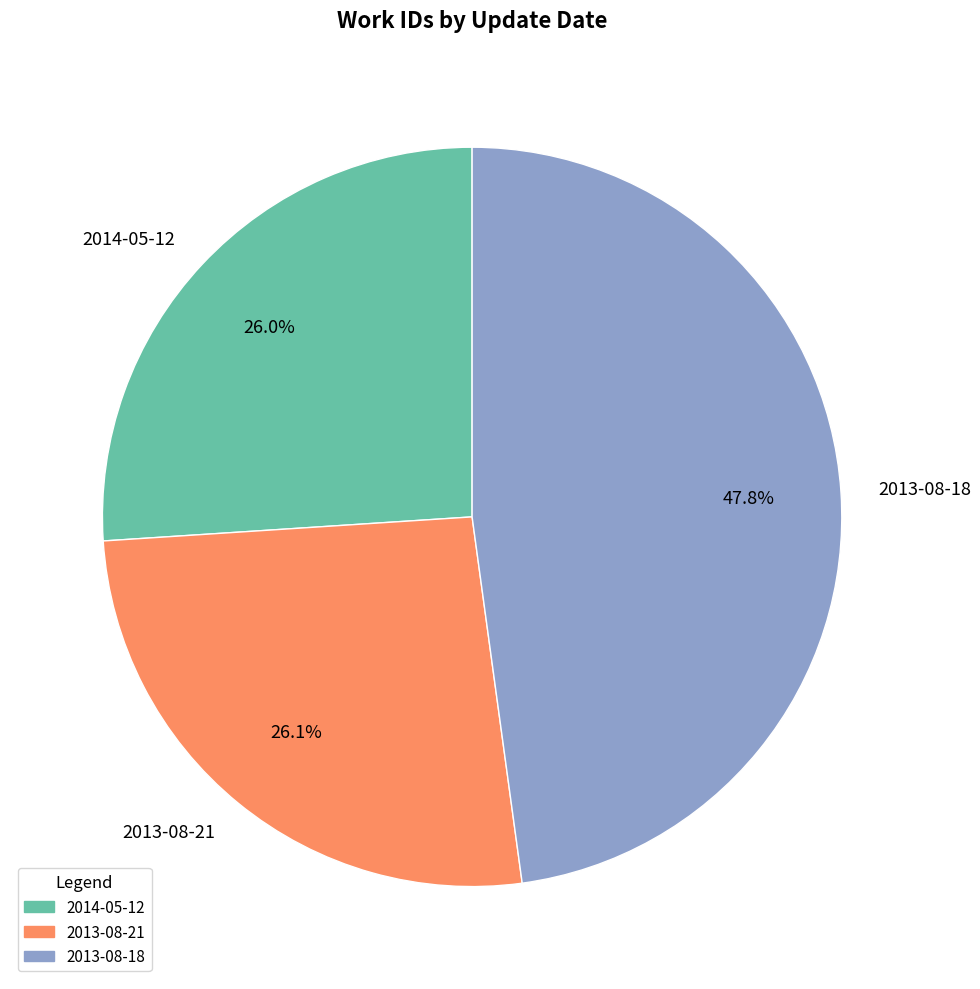

How many slices are in this pie chart?

3